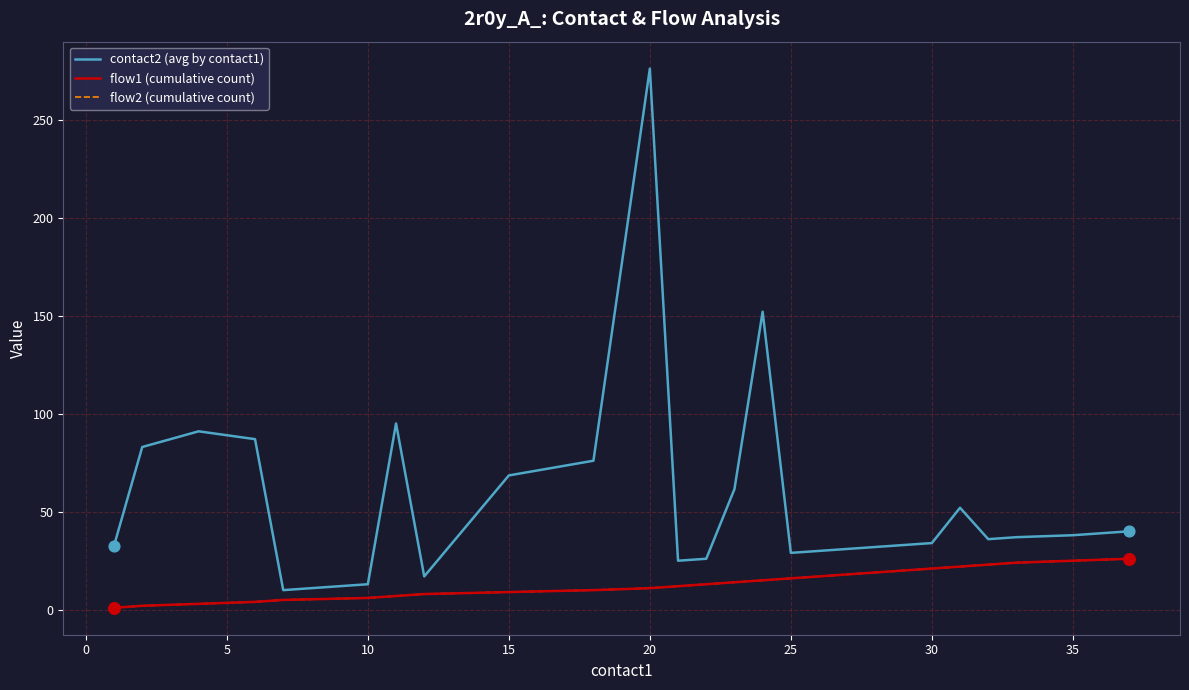

Which series has the largest total across all categories?

contact2 (avg by contact1)